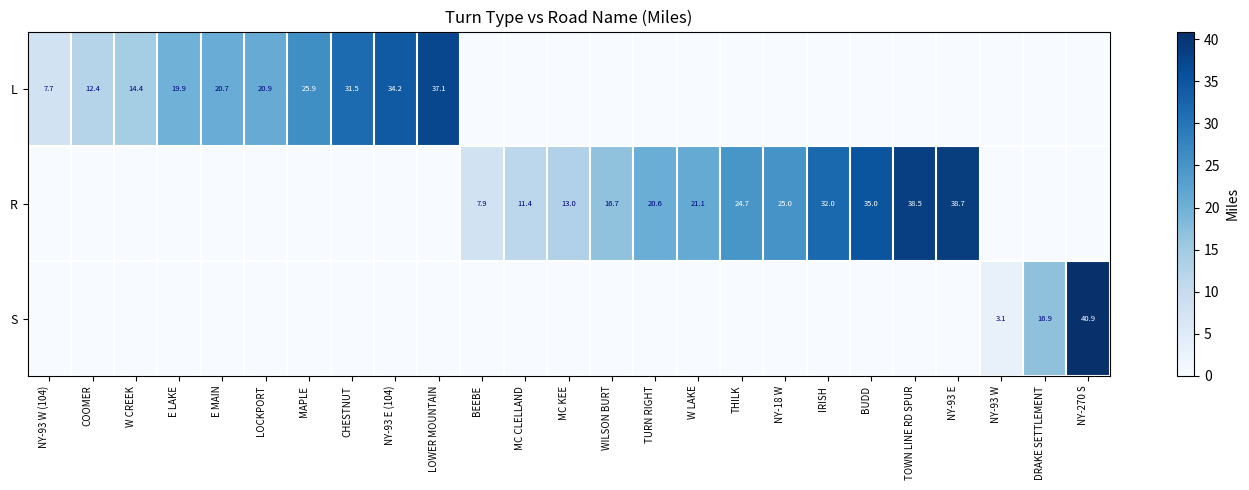

The value of S at DRAKE SETTLEMENT is 28.3. True or false?

False